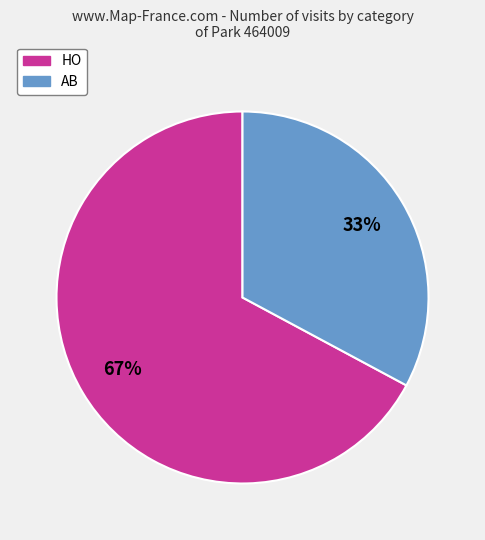

Is there any slice that represents more than half of the pie?

Yes